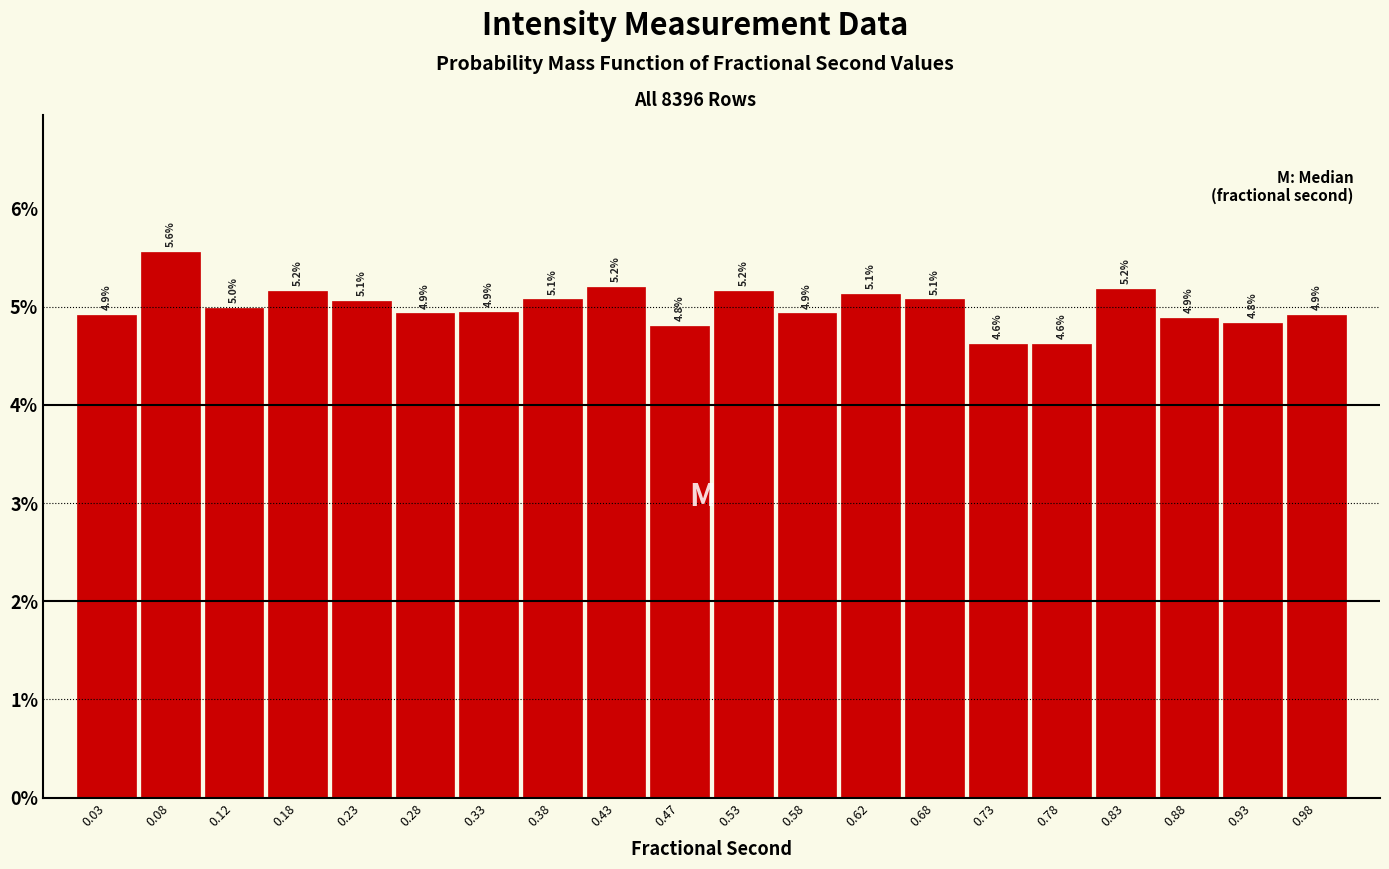

Which range on the x-axis has the tallest bar?

0.05 to 0.10